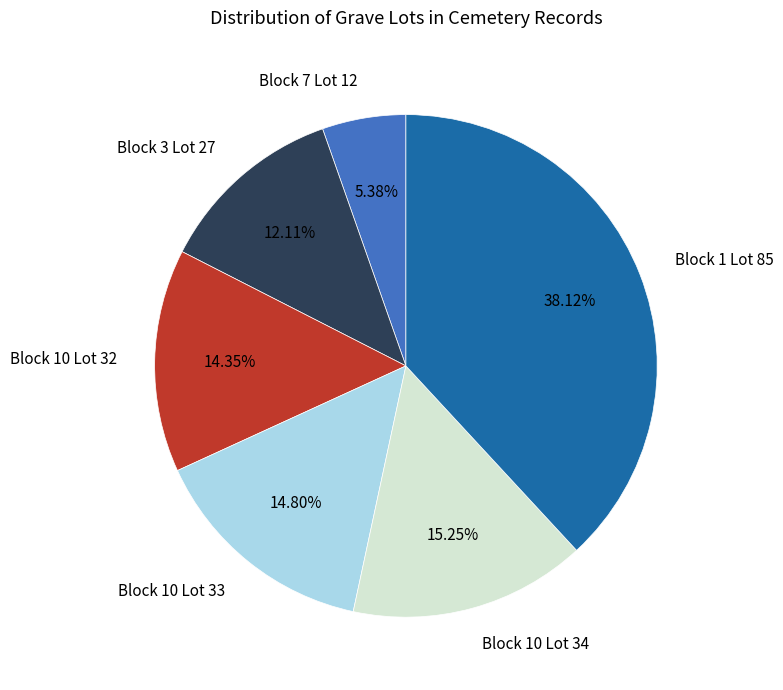

Does any single category account for the majority?

No